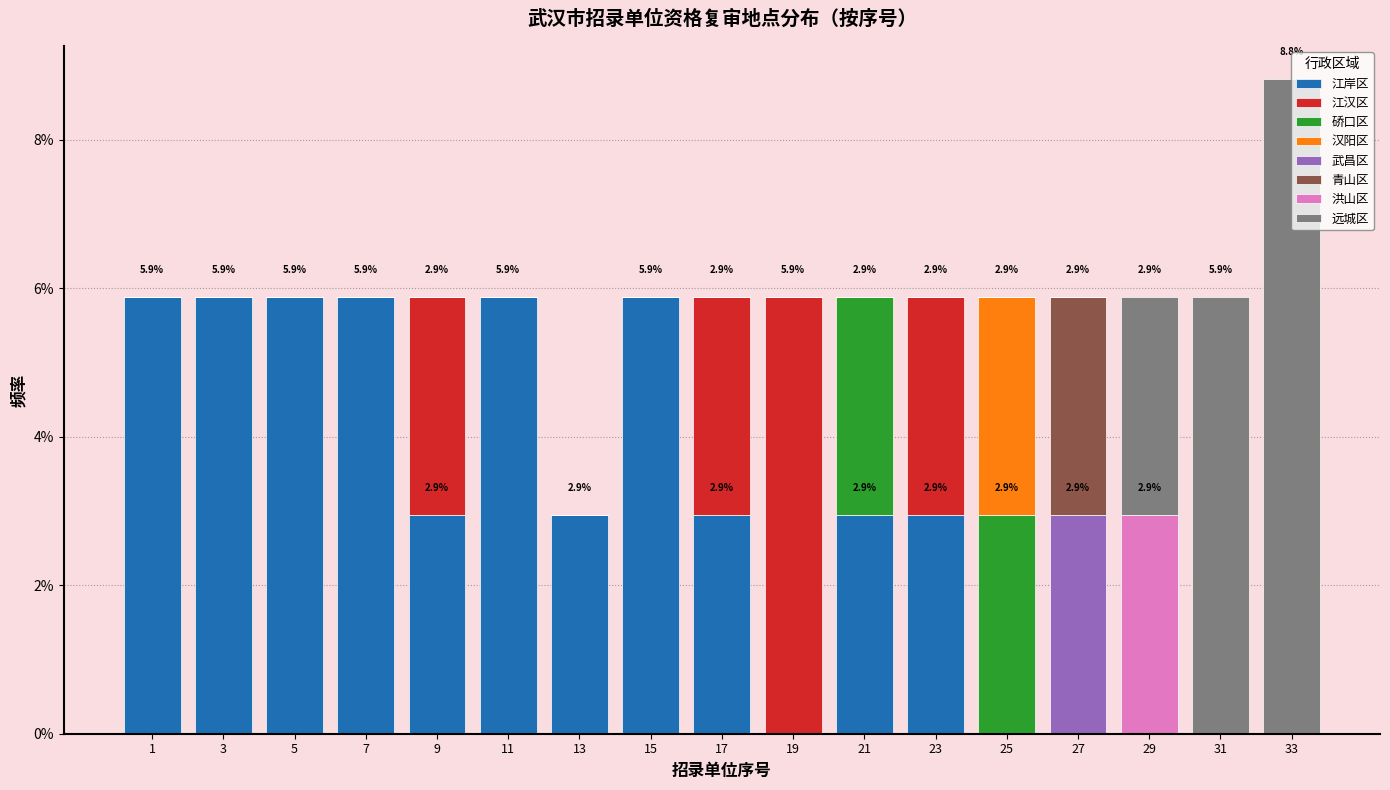

What is the maximum value for 江岸区?

5.9